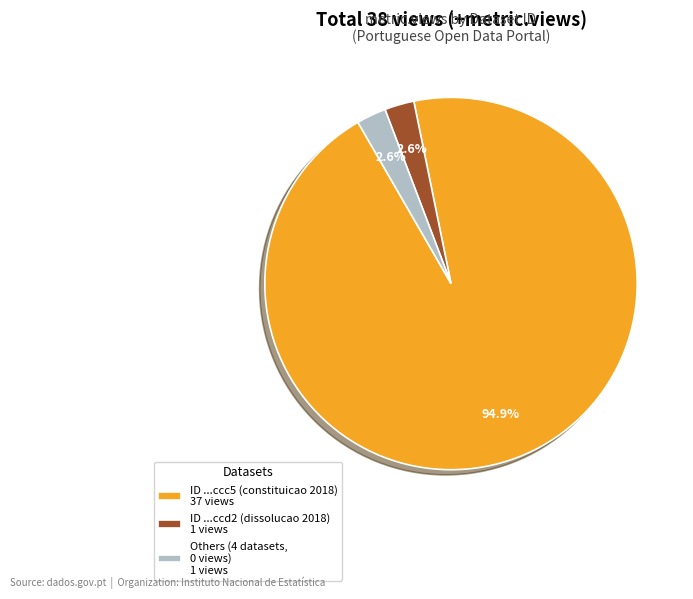

Is there any slice that represents more than half of the pie?

Yes